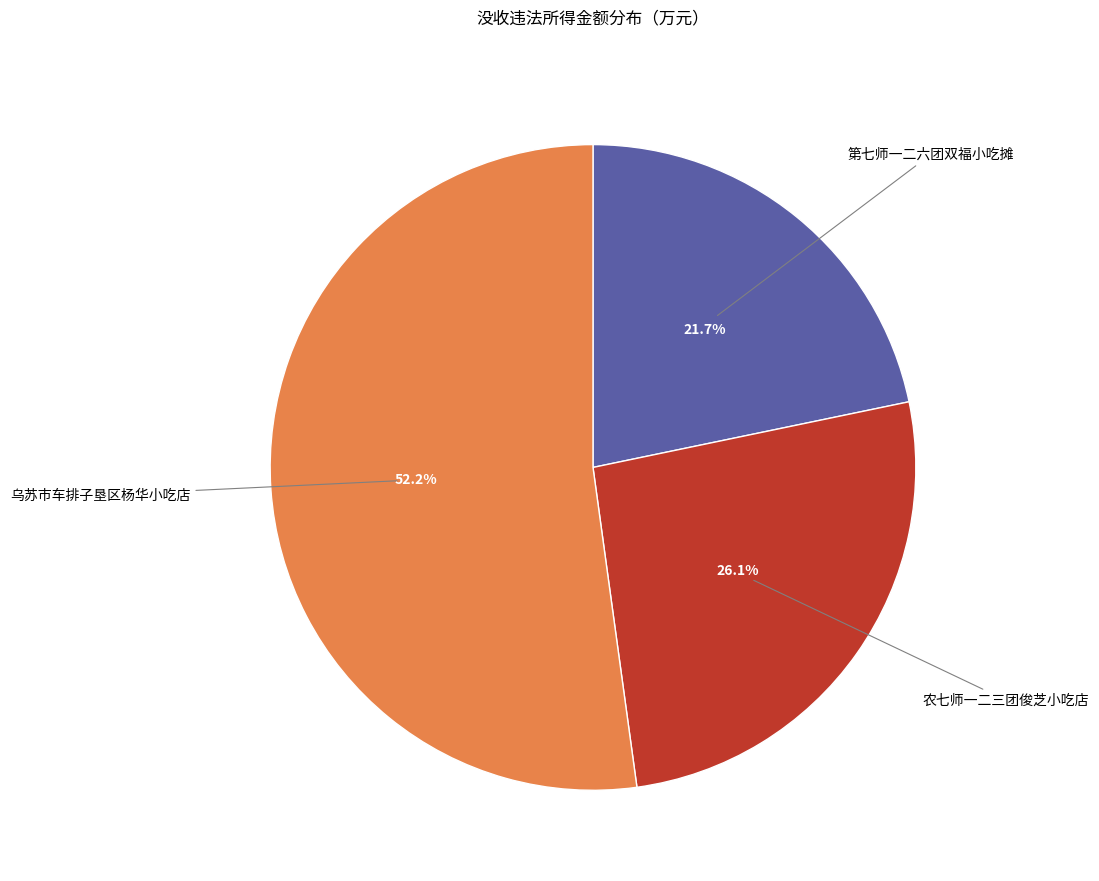

Is there any slice that represents more than half of the pie?

Yes